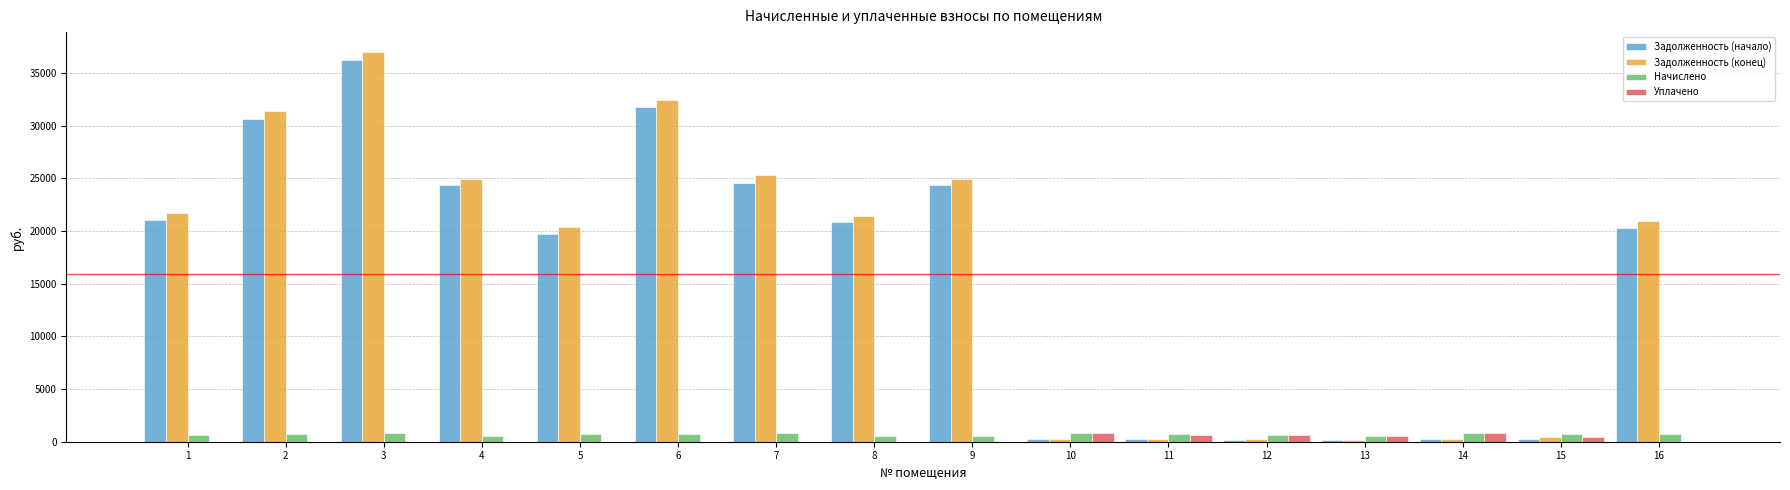

What is the highest value of the Задолженность (начало) series?

36200.5